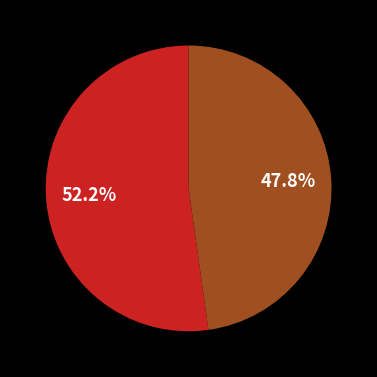

Is there any slice that represents more than half of the pie?

Yes